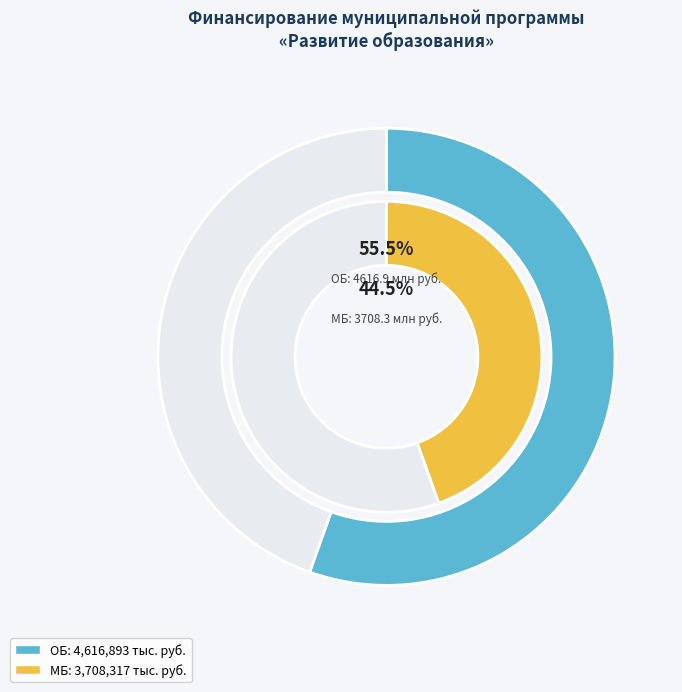

How many slices are in this pie chart?

3